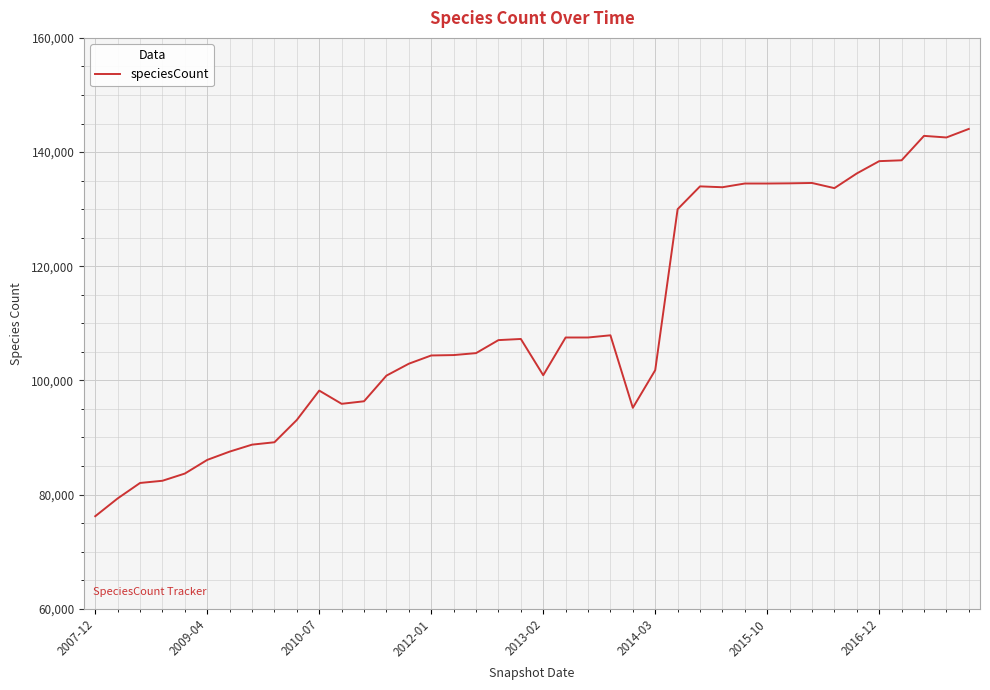

What is the difference between the maximum and minimum values?

67844